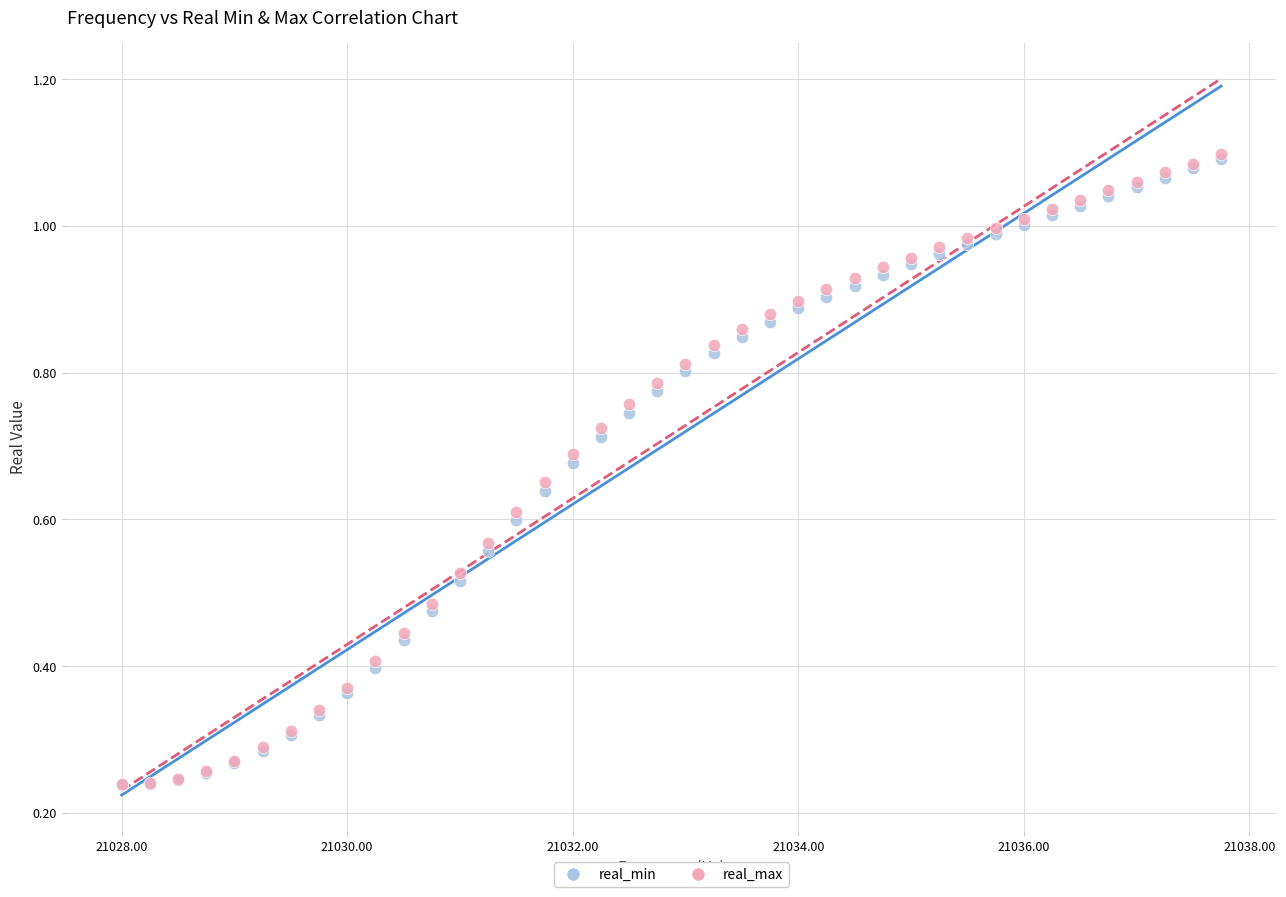

What are all the series names shown in the legend?

real_min, real_max